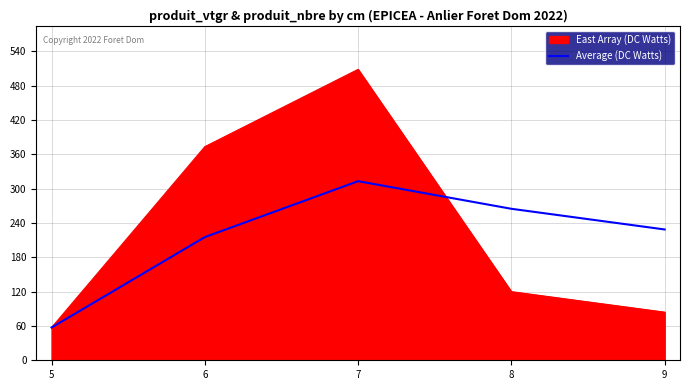

Is the value of East Array (DC Watts) at 9 greater than the value of Average (DC Watts) at 8?

No